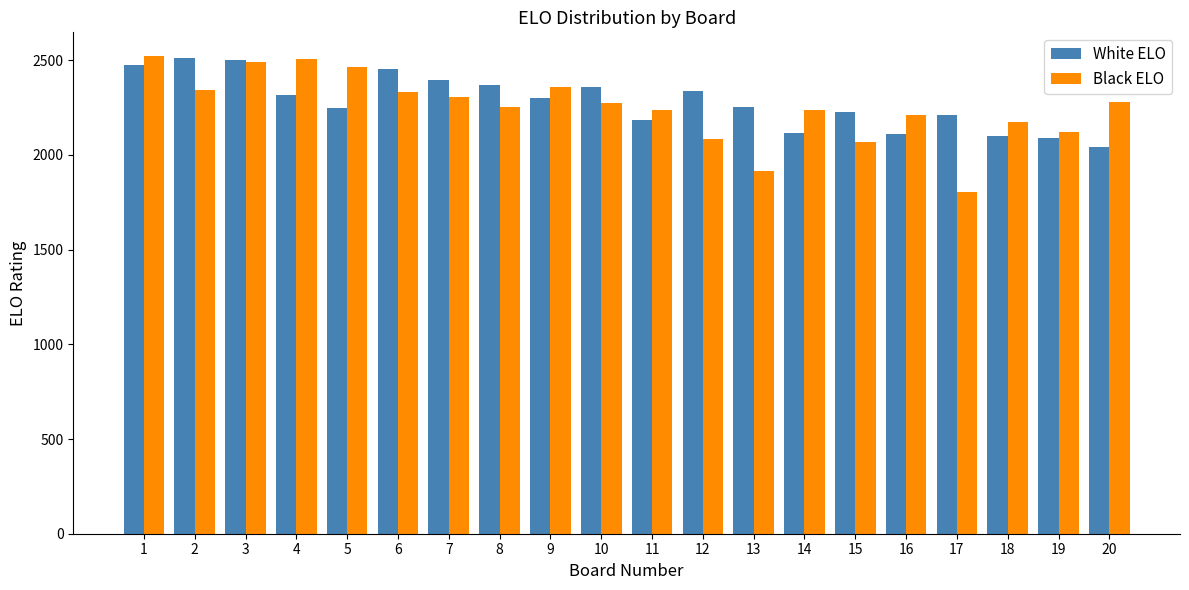

Which series has the largest range (max minus min)?

Black ELO